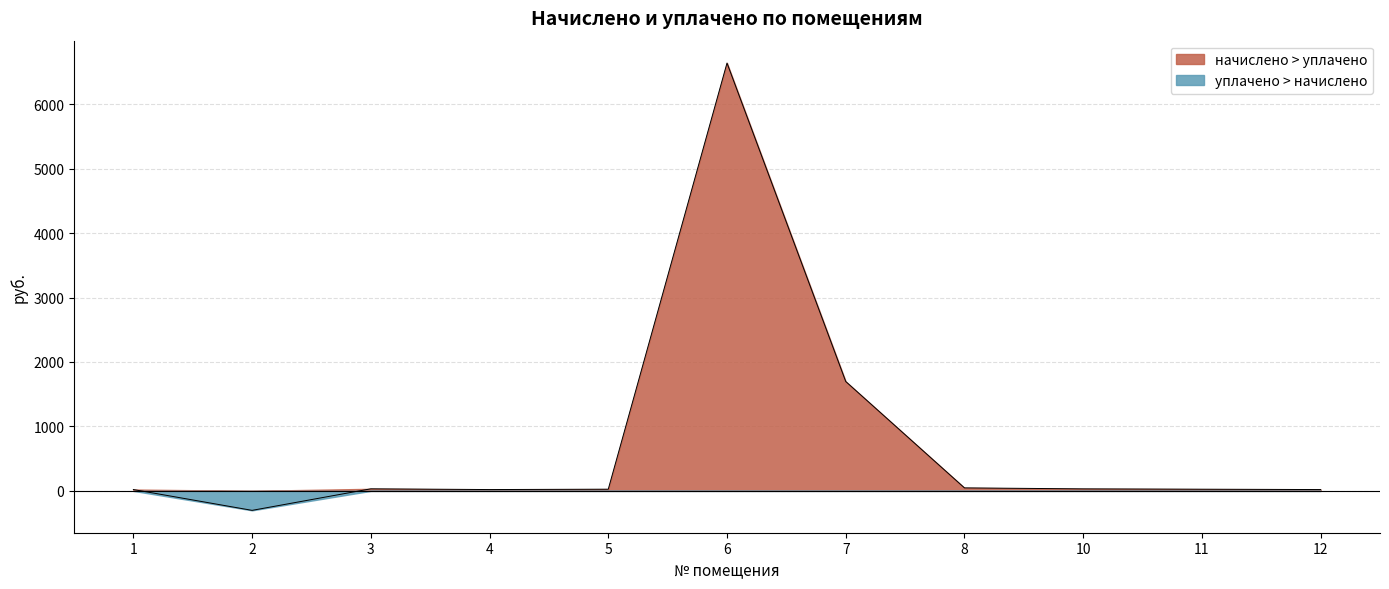

Which series has the largest range (max minus min)?

начислено > уплачено